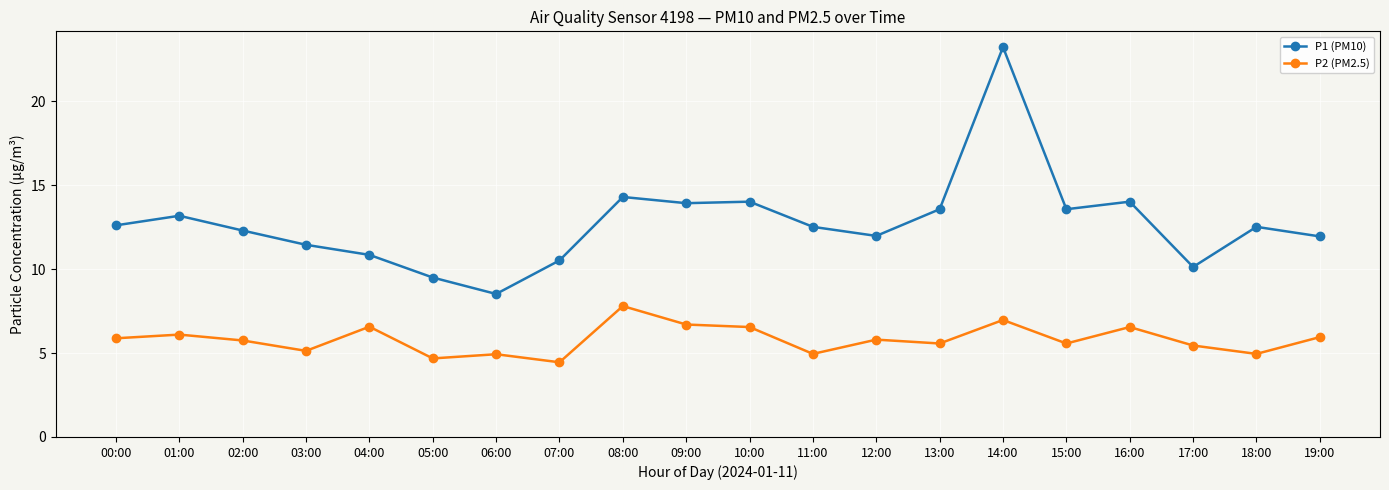

What are all the series names shown in the legend?

P1 (PM10), P2 (PM2.5)